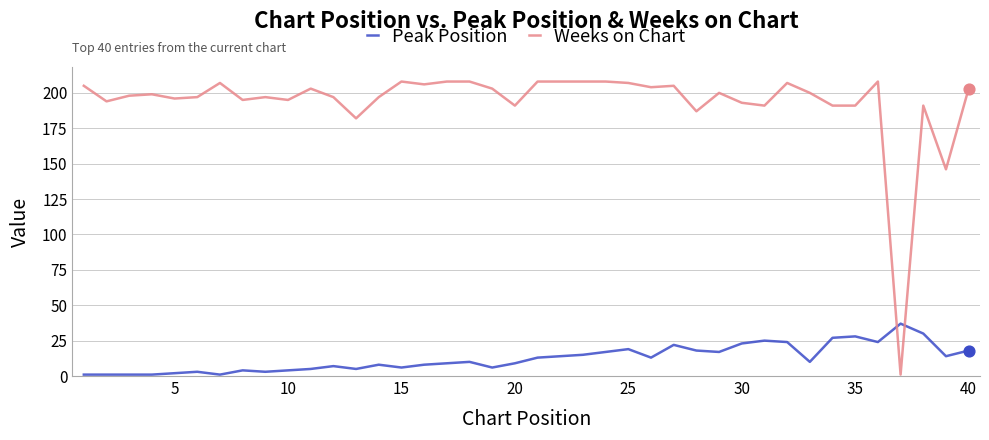

After their last crossing, which series has the higher values: Peak Position or Weeks on Chart?

Weeks on Chart